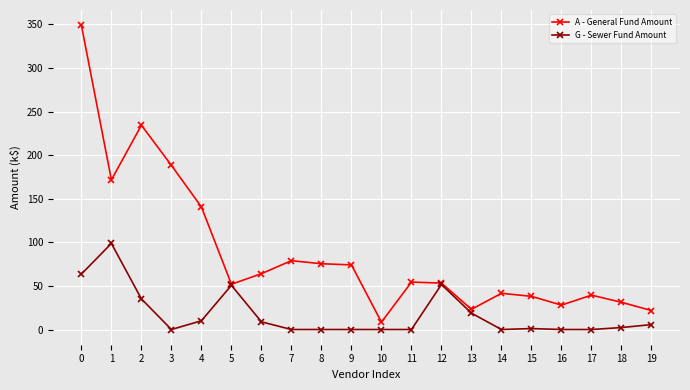

Rank the series by their maximum value, from lowest to highest.

G - Sewer Fund Amount, A - General Fund Amount